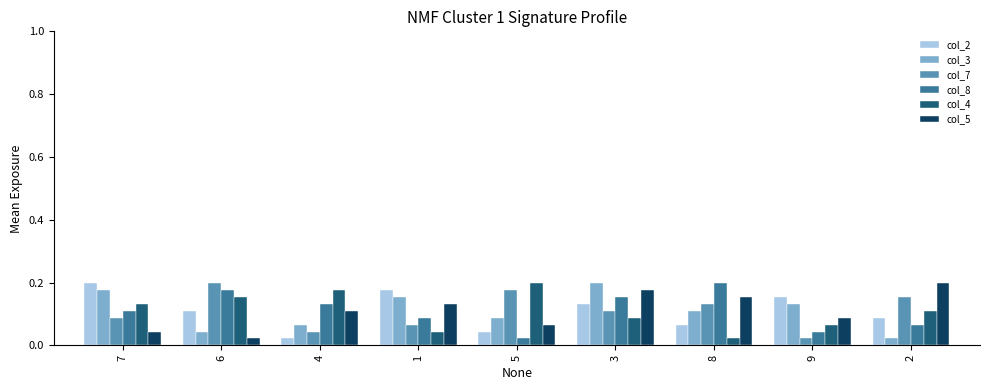

Rank the categories by col_4 value from highest to lowest.

5, 4, 6, 7, 2, 3, 9, 1, 8